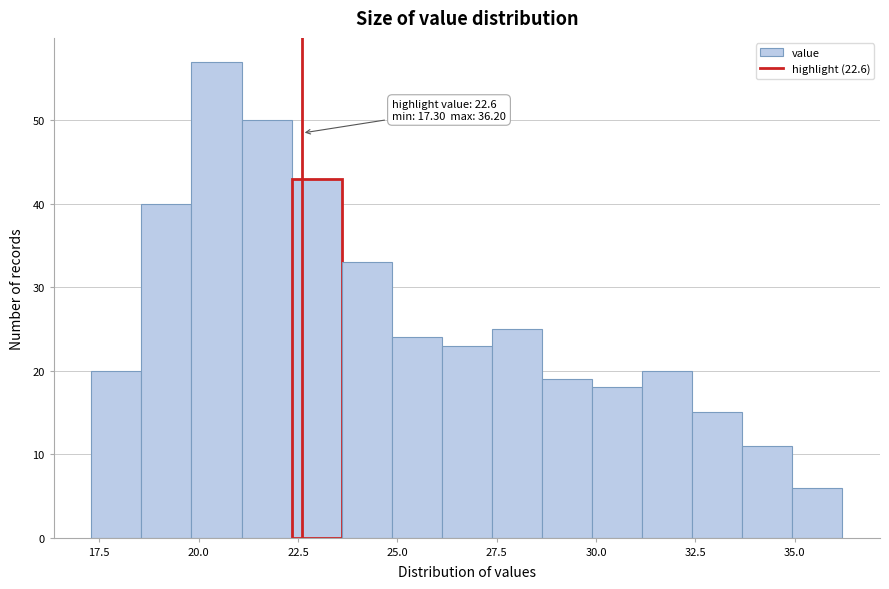

Around what value on the x-axis is the tallest bar? Give the approximate position of its centre, as read against the axis.

20.5